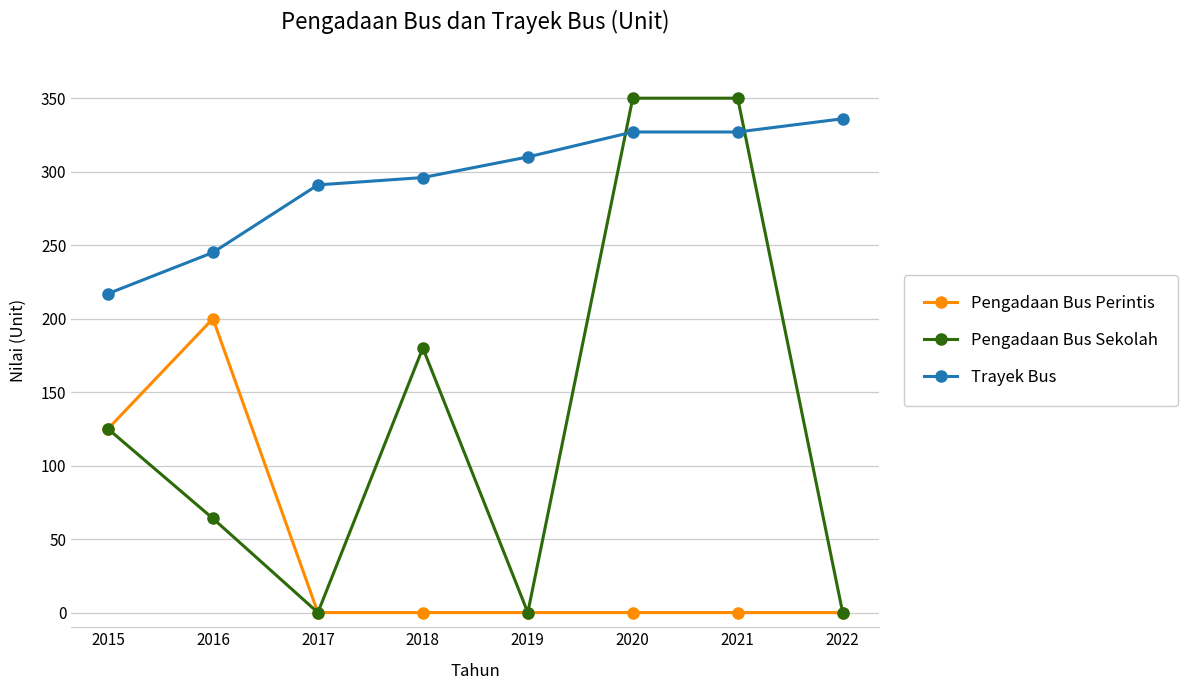

Rank the series by their average value, from lowest to highest.

Pengadaan Bus Perintis, Pengadaan Bus Sekolah, Trayek Bus